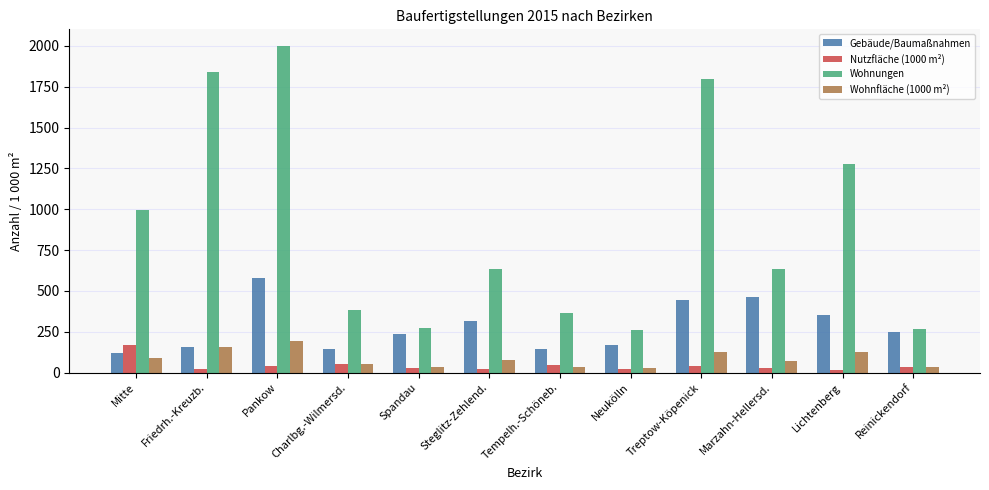

At which label is Wohnungen closest to 1130?

Mitte